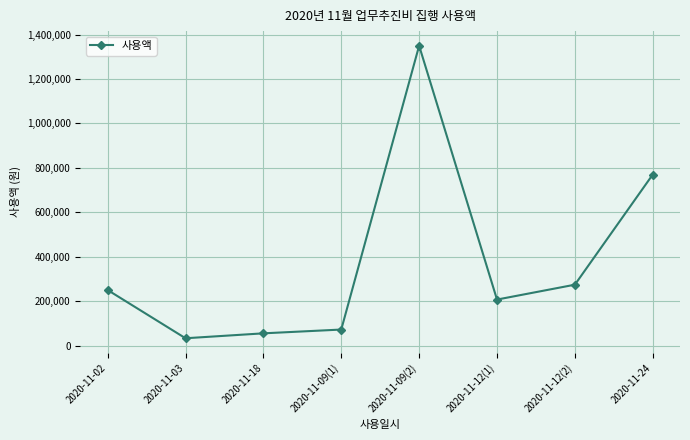

True or false: there are more than 1 points higher than both neighbors.

False